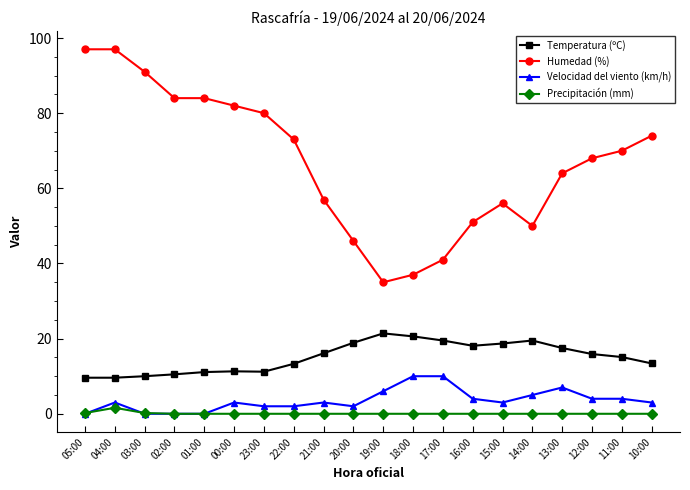

Where is the first local maximum for Velocidad del viento (km/h)?

04:00